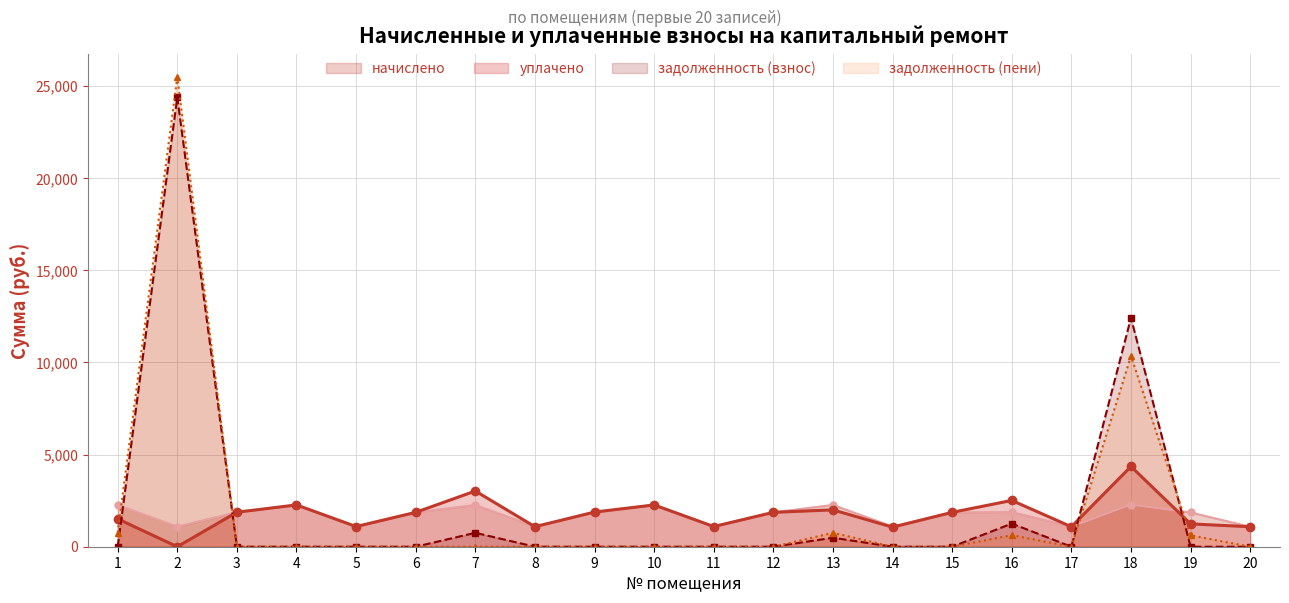

Which series has the widest spread of values?

задолженность (пени)